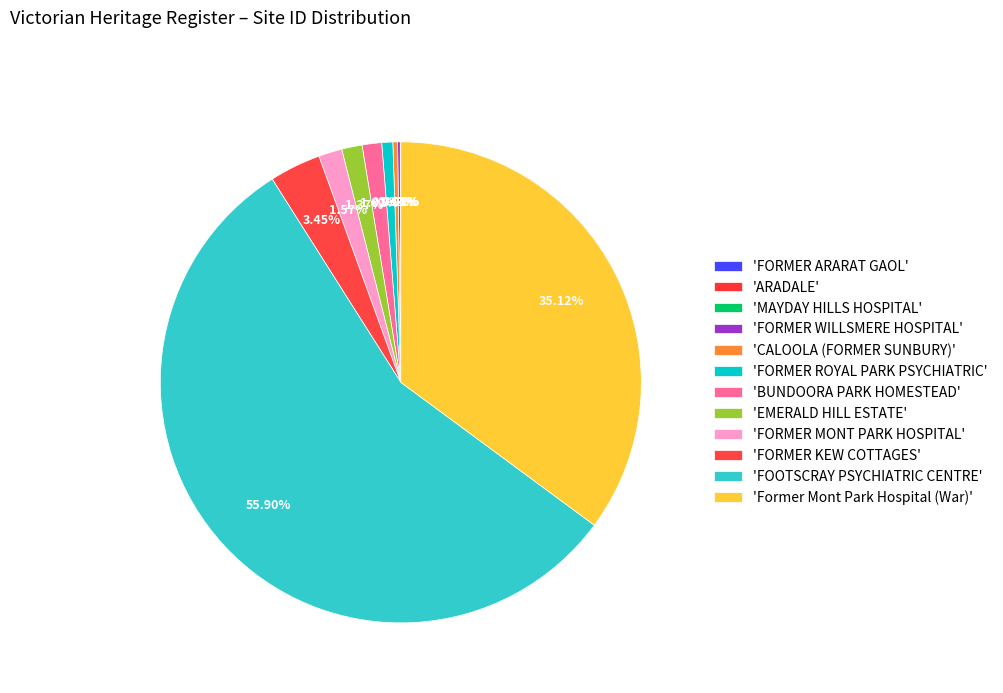

Which category has the smallest portion of the pie?

FORMER ARARAT GAOL